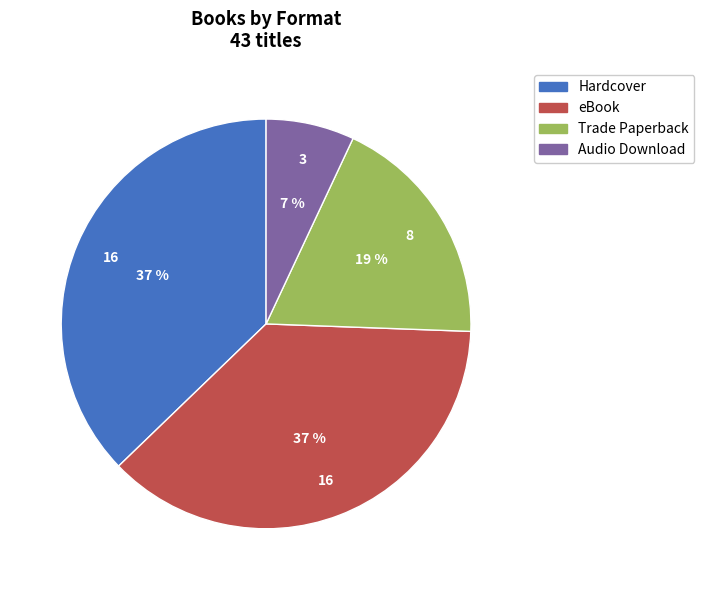

True or false: Hardcover accounts for 37% of the total.

True